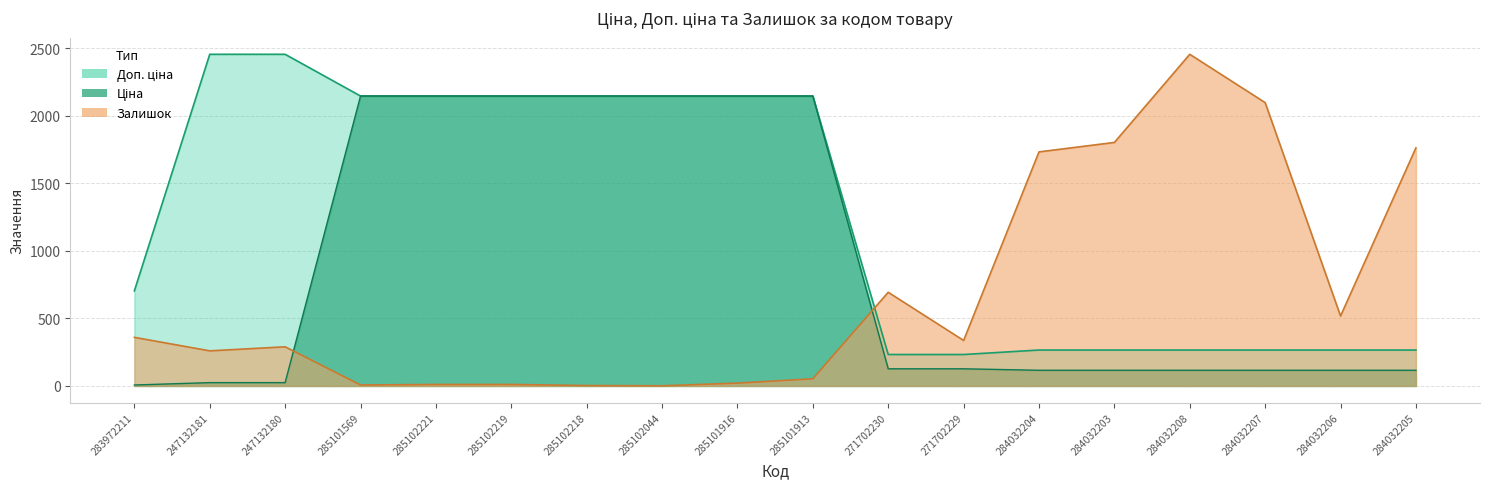

What is the sum of all Доп. ціна values?

22715.8